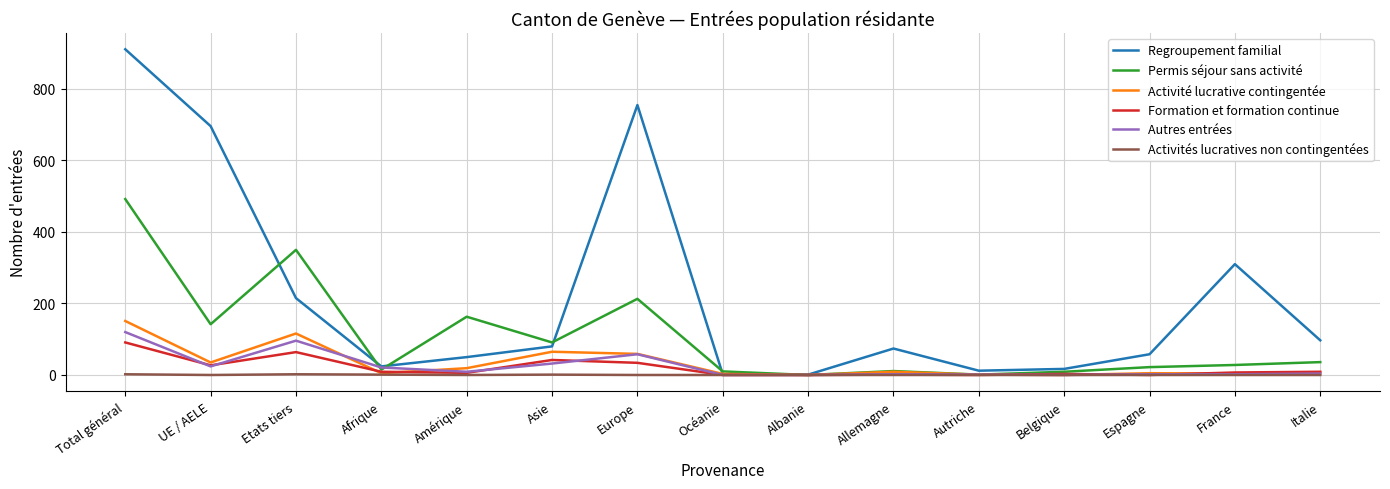

At which category is the sum across all series the highest?

Total général